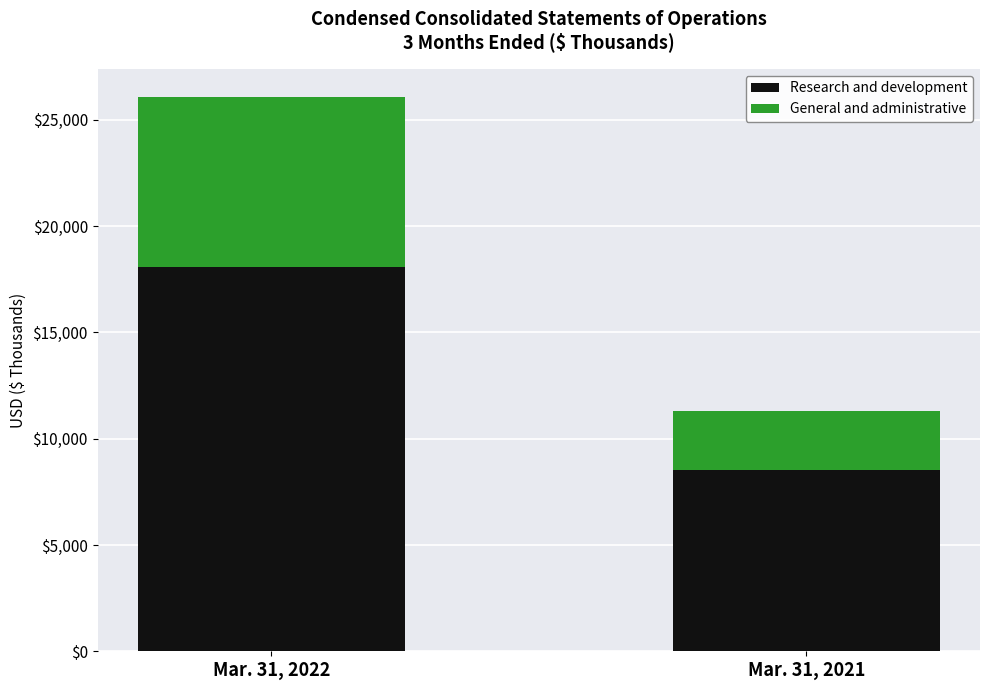

Does the chart contain stacked bars?

Yes